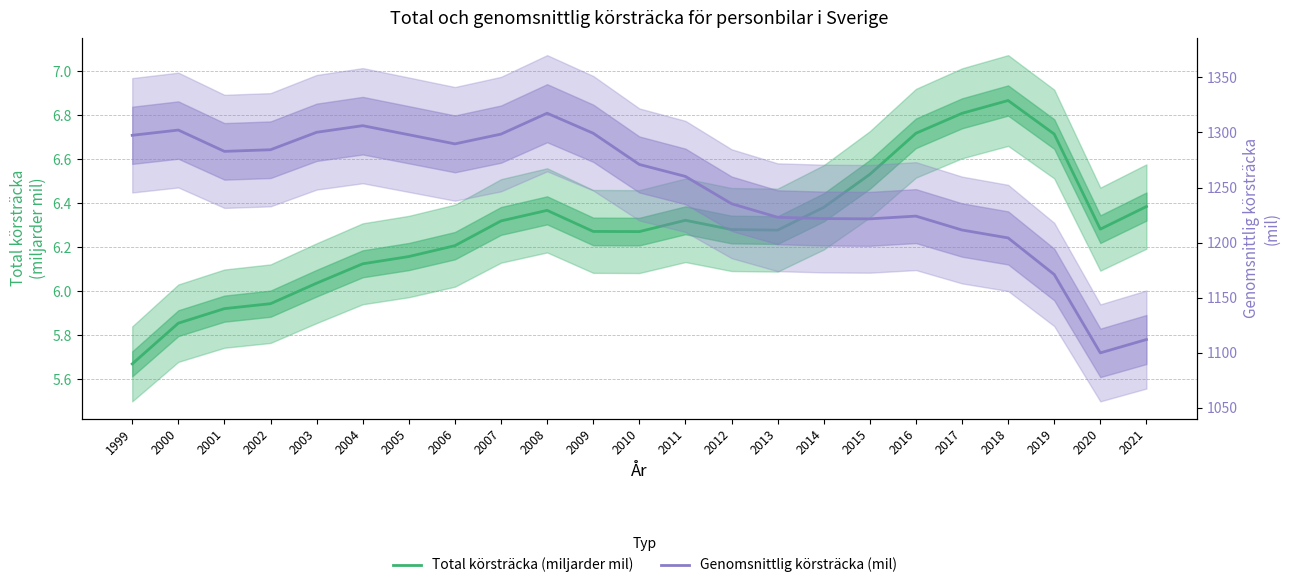

What is the value of the Total körsträcka (miljarder mil) point at the 13th from the left?

6.3